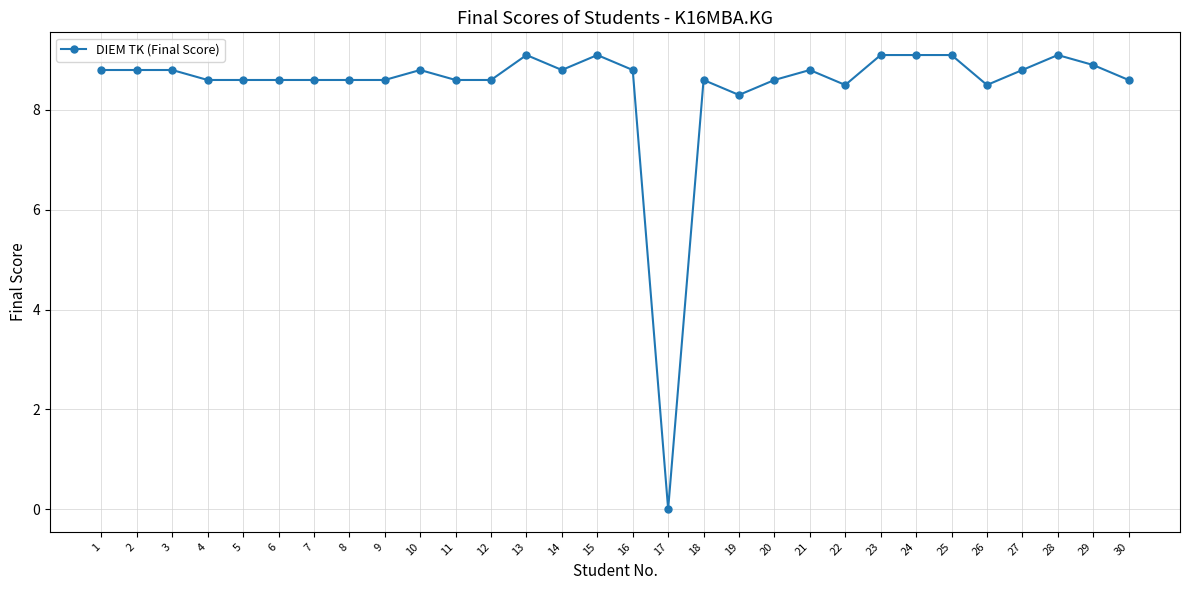

True or false: the data has more than 0 interior local peaks.

True